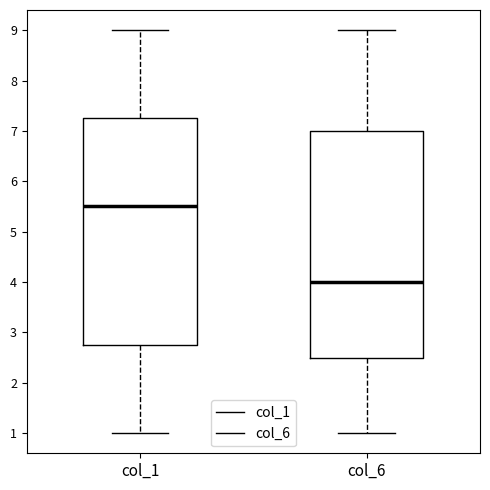

Which box has the lowest median line?

col_6